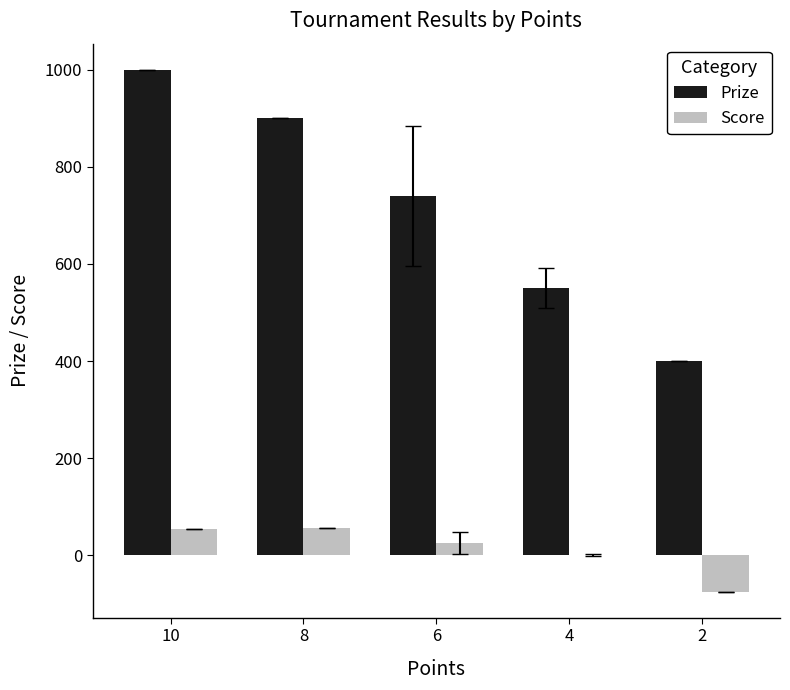

How many data points in Score are above 24?

3